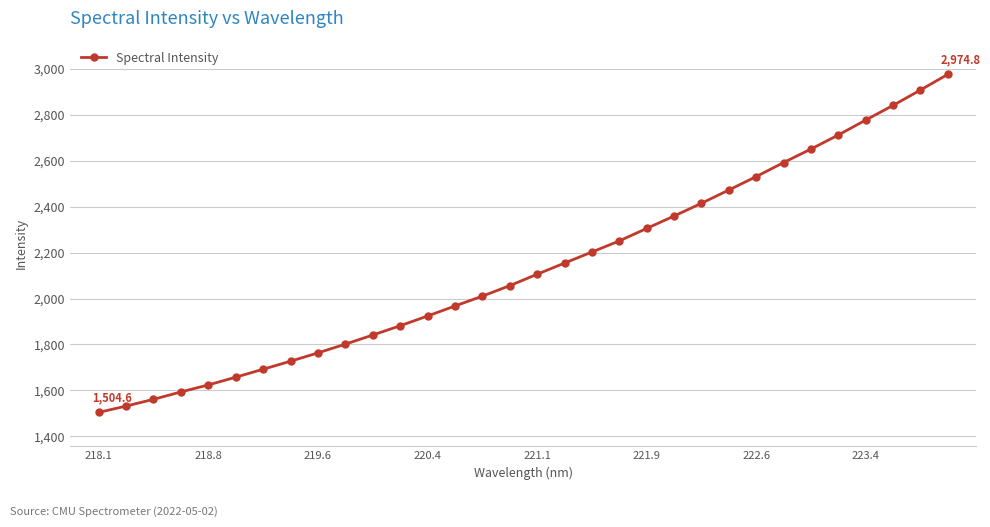

What is the value of the 11th point from the left?

1841.2